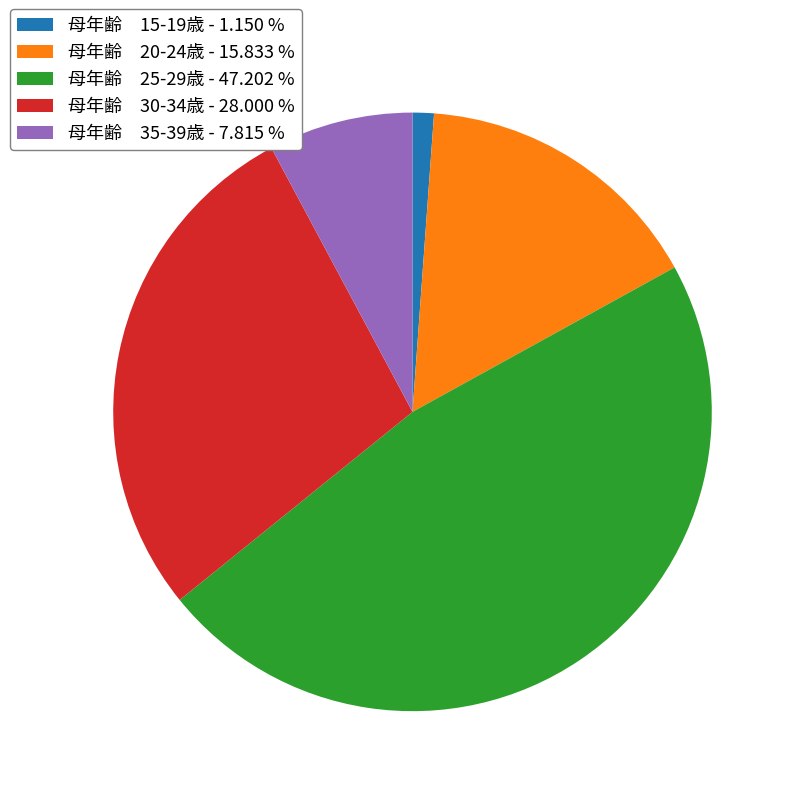

Count the number of slices in the pie.

5